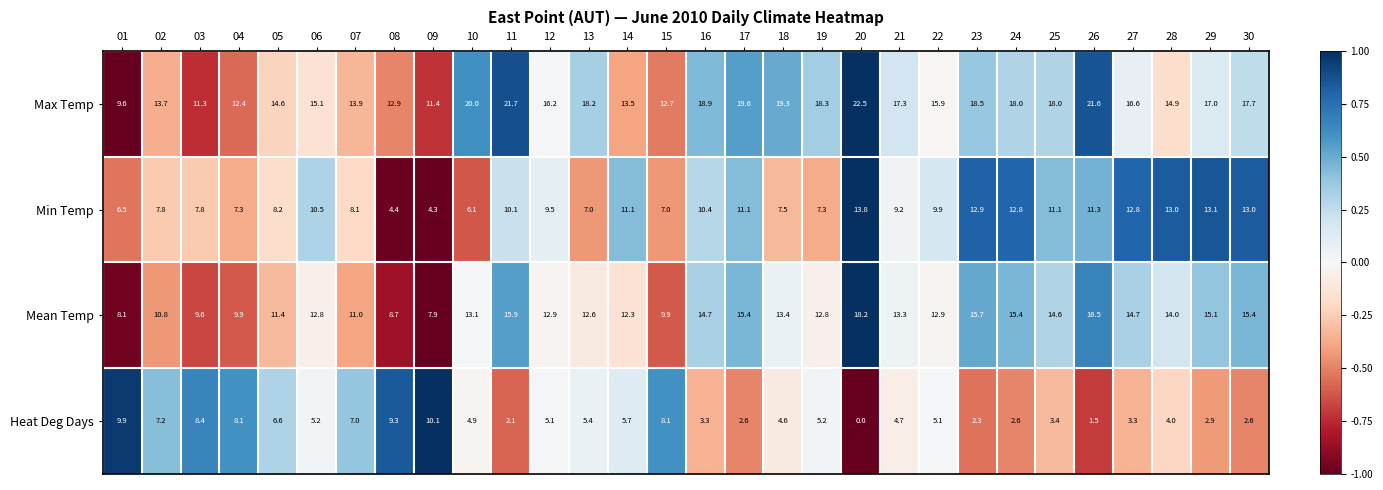

Which series has the widest spread of values?

Max Temp